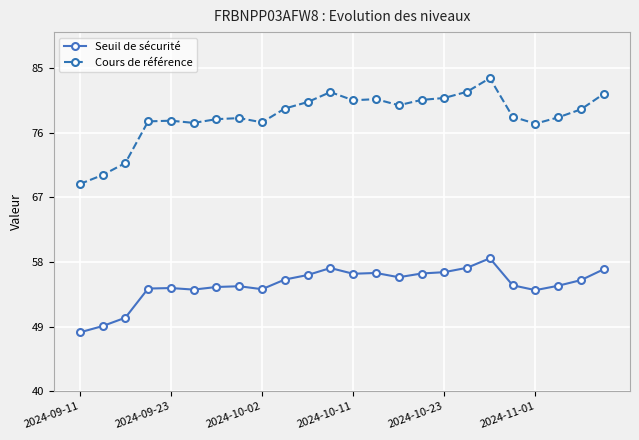

Which series has the largest range (max minus min)?

Cours de référence